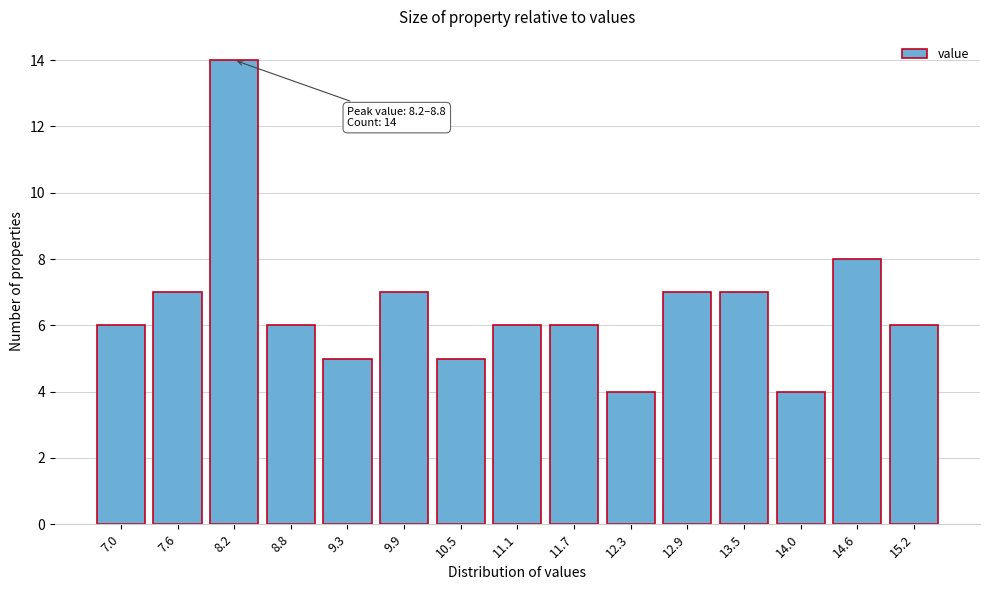

Reading left to right, extract all data points from this chart.

6	7	14	6	5	7	5	6	6	4	7	7	4	8	6